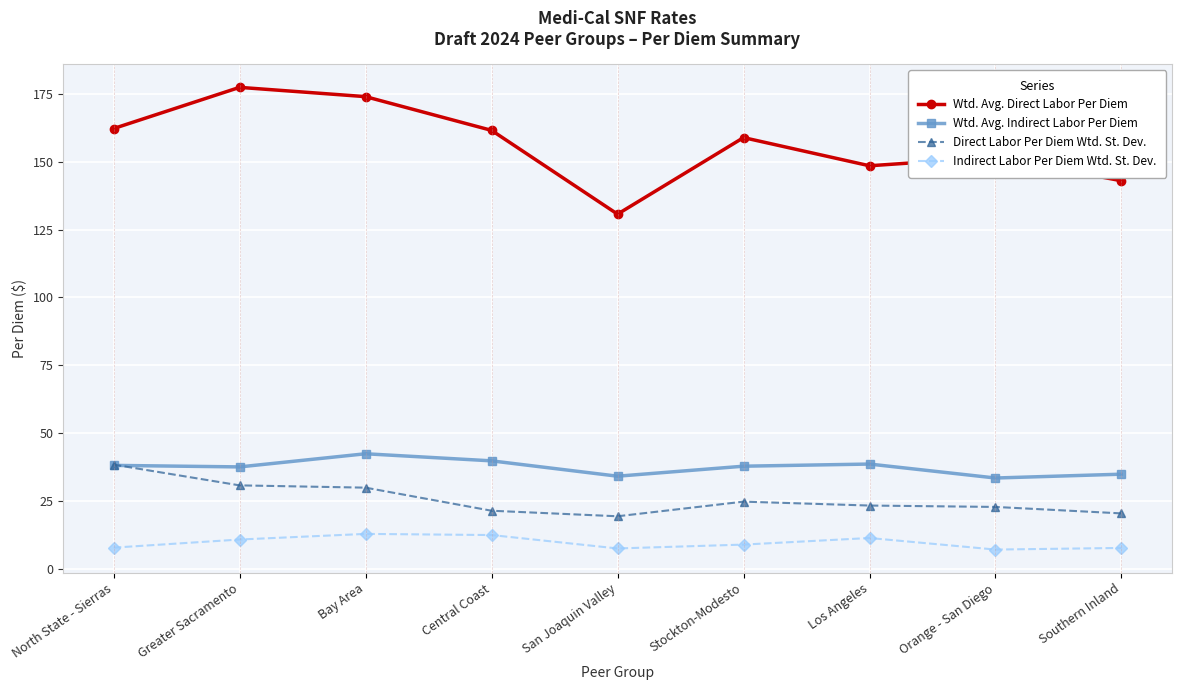

Where does the Wtd. Avg. Indirect Labor Per Diem series first go above 37?

North State - Sierras